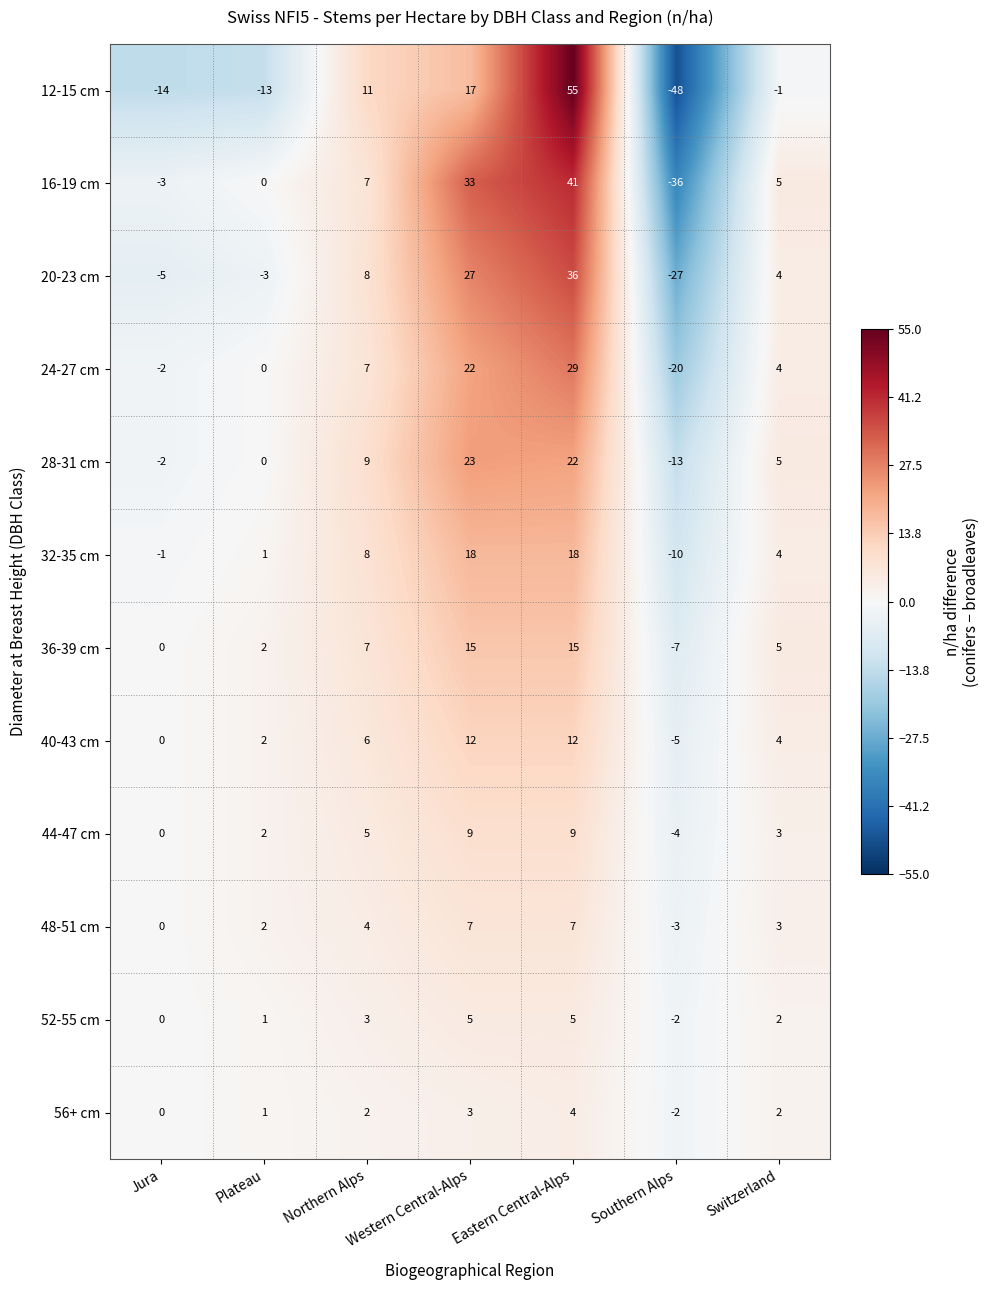

True or false: 20-23 cm has a value of 54 at Eastern Central-Alps.

False